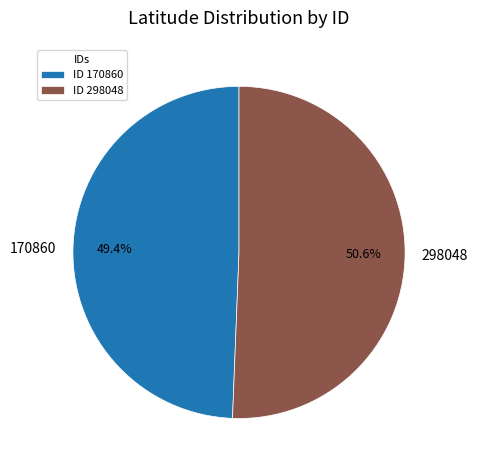

Is 170860 the majority of the pie?

No